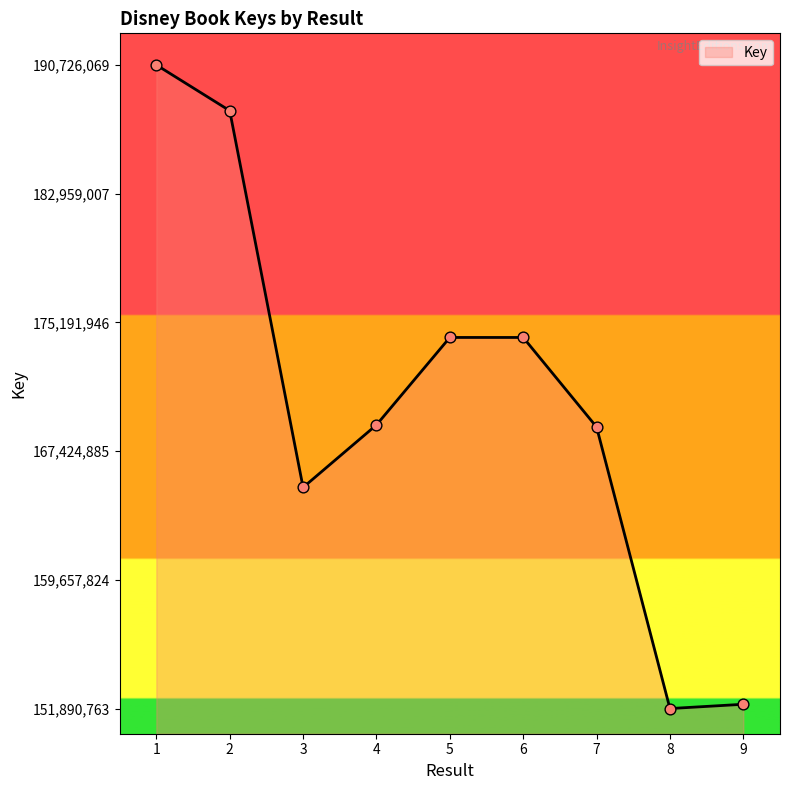

What is the change in value from 4 to 8?

-17113827